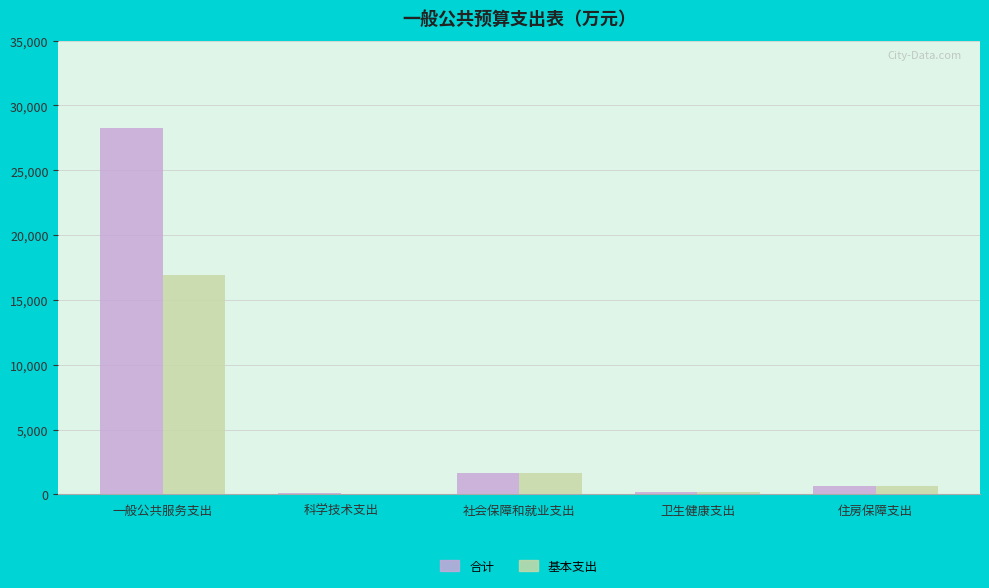

How many data points does each series have?

5